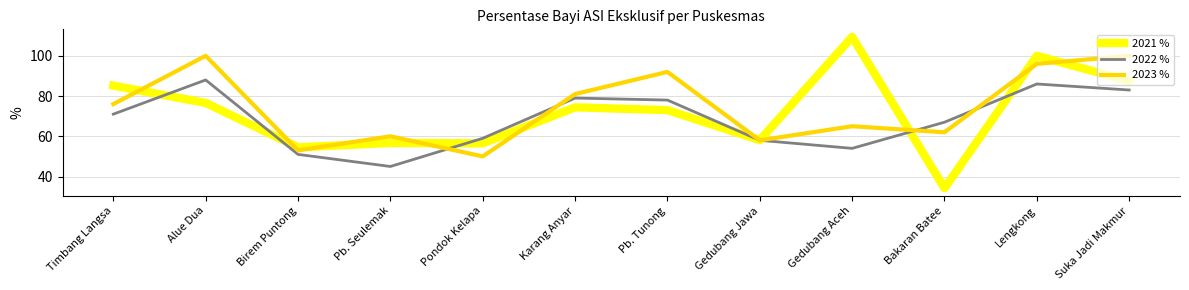

Rank the series at Timbang Langsa from lowest to highest value.

2022 %, 2023 %, 2021 %